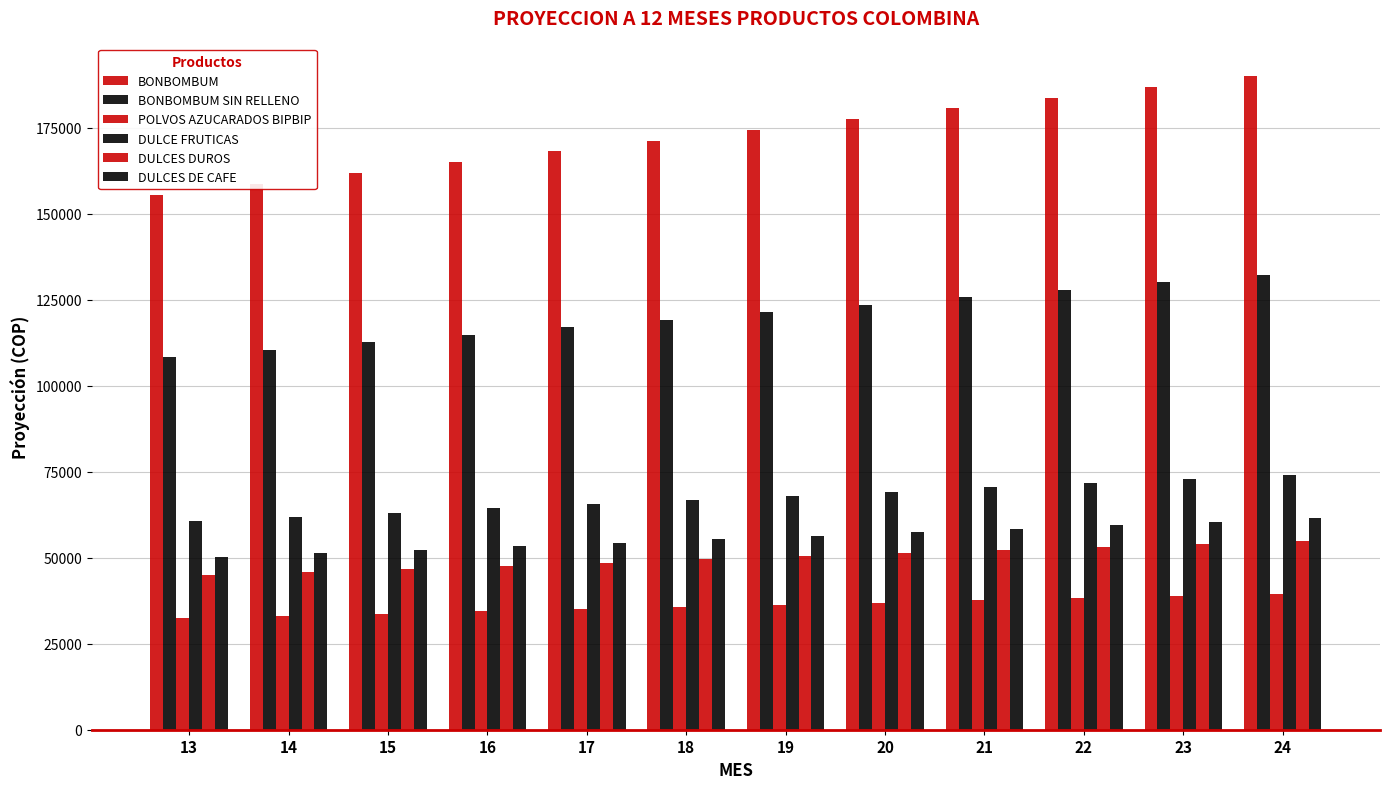

The DULCE FRUTICAS series shows 89495.5 at 14. True or false?

False